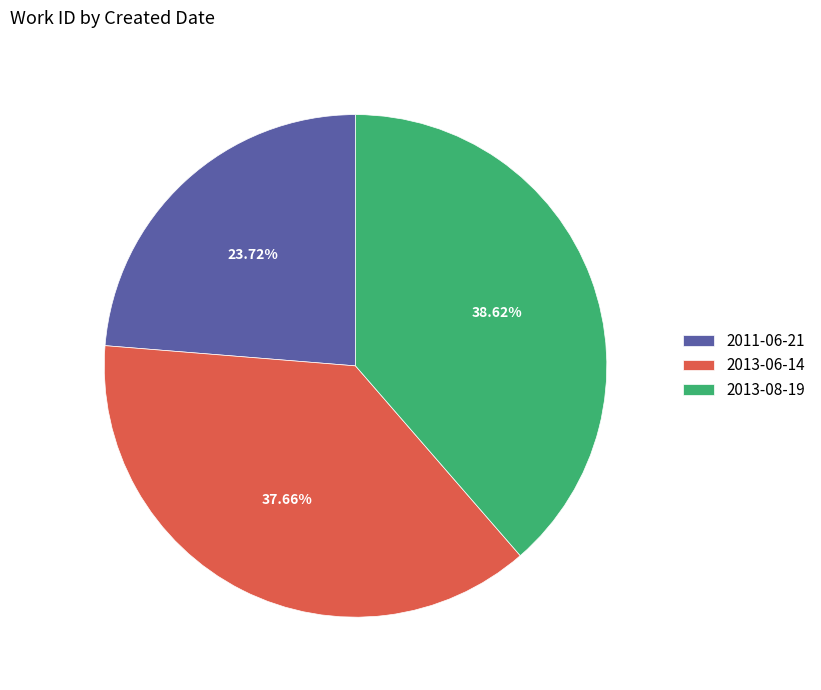

Rank the categories by value from highest to lowest.

2013-08-19, 2013-06-14, 2011-06-21